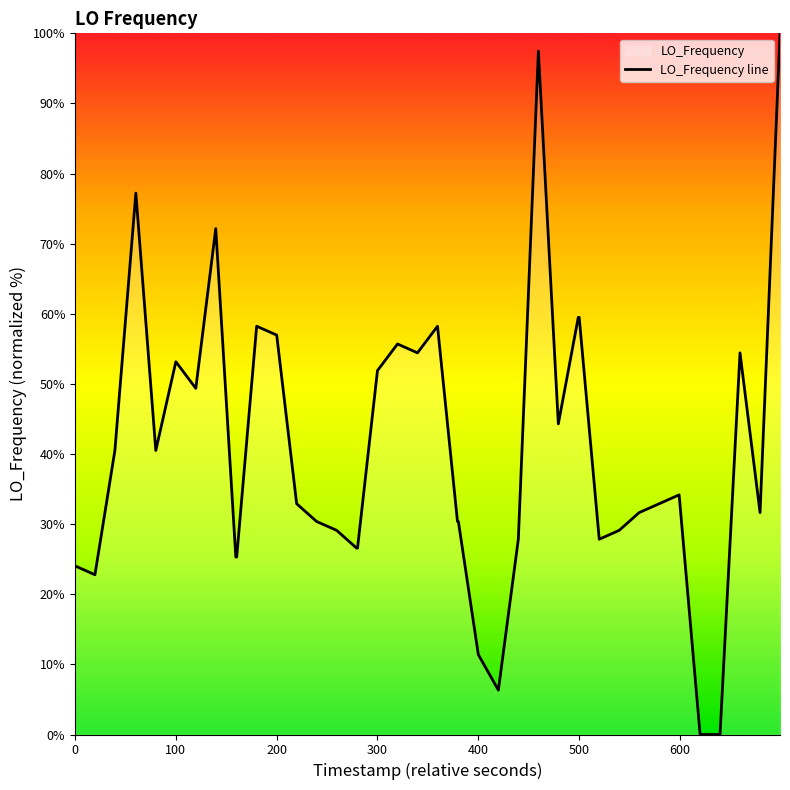

What is the greatest value displayed?

100.0